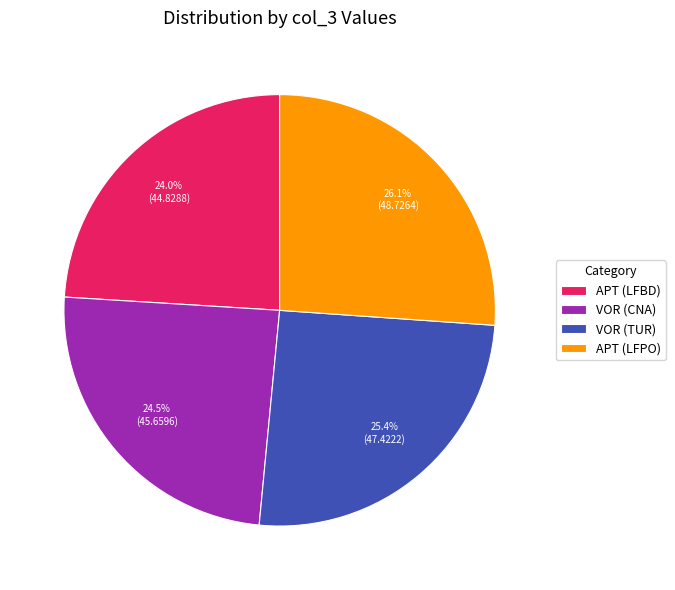

True or false: VOR (TUR) accounts for 38% of the total.

False